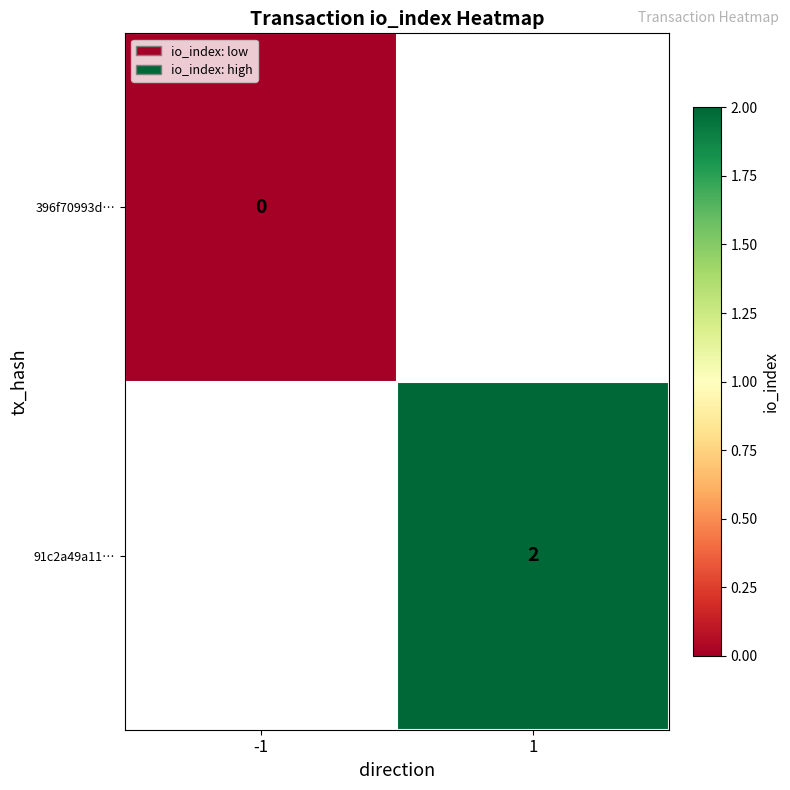

True or false: 91c2a49a11… has a value of 1 at 1.

False